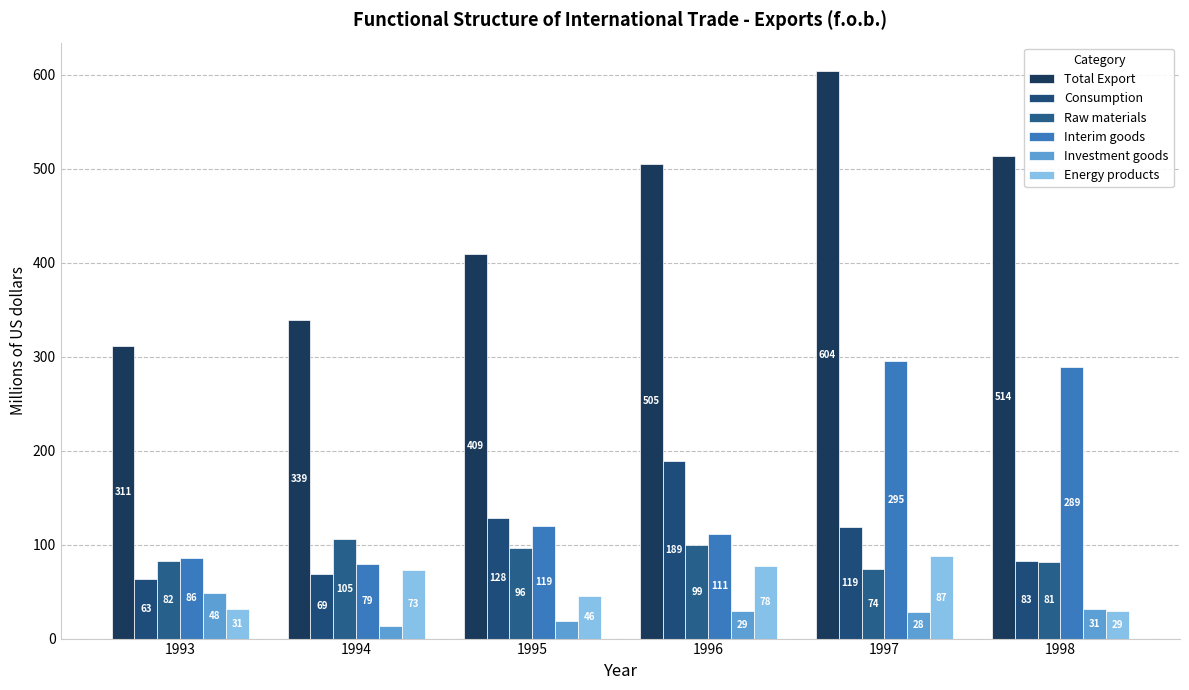

What is the total value across all series at 1996?

1010.8